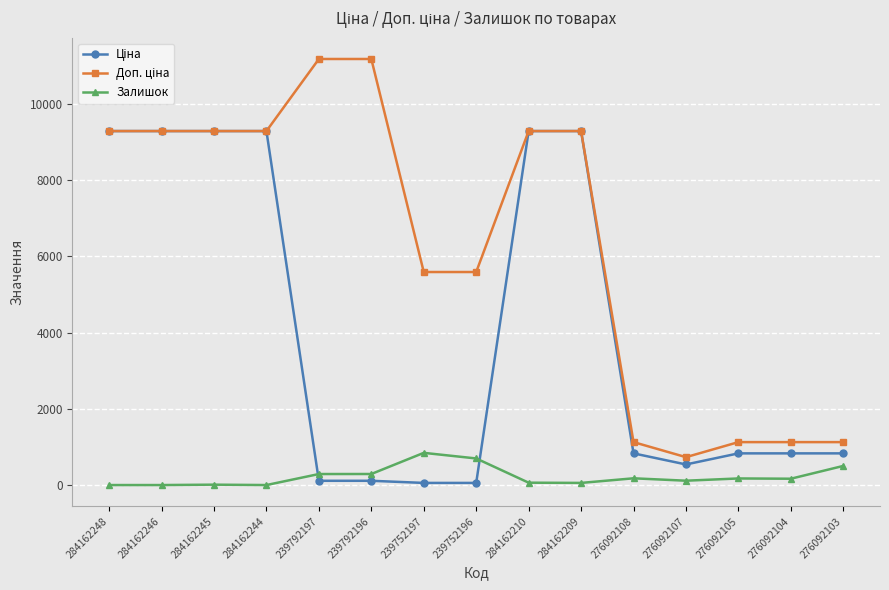

What is the maximum value shown in the chart?

11182.0